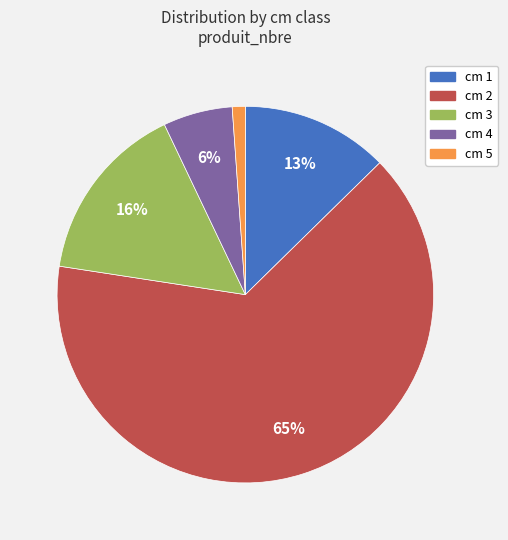

To the nearest percent, what is the average slice percentage?

20%